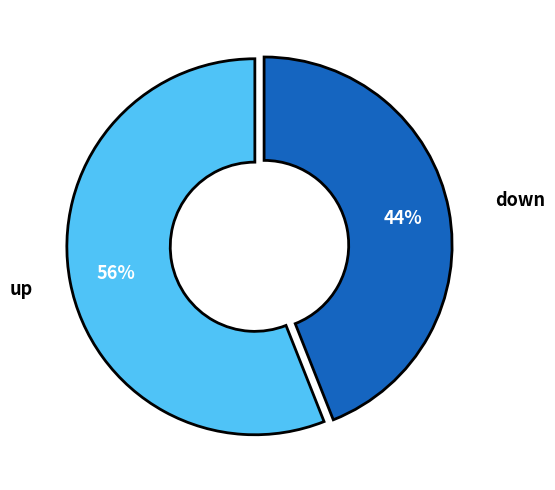

Count the number of slices in the pie.

2